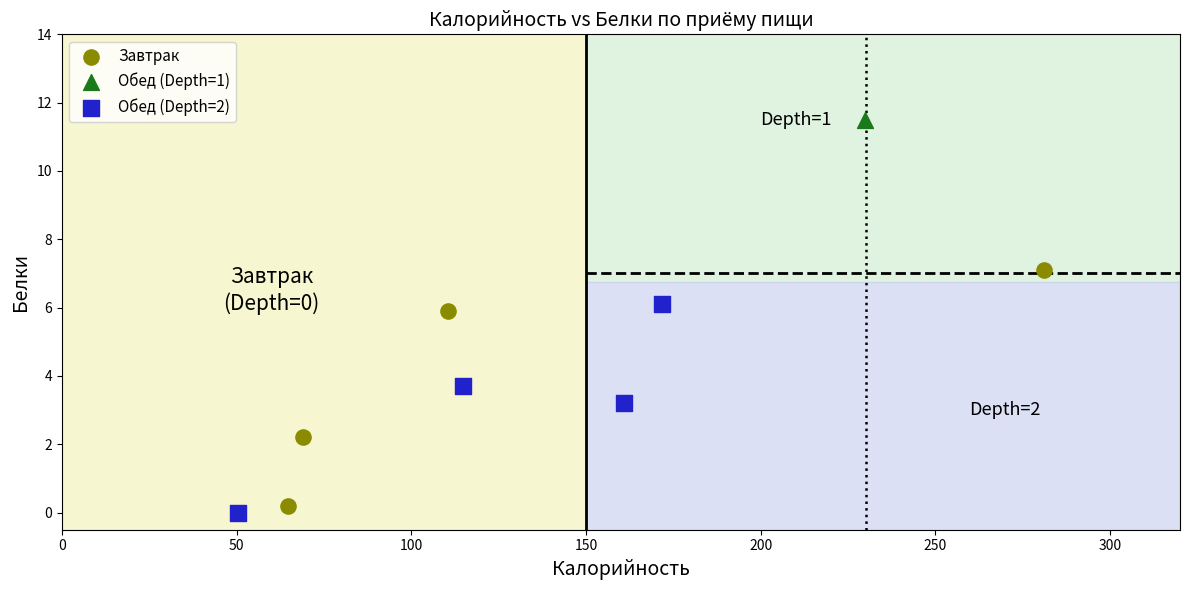

Which series reaches the maximum Y coordinate?

Обед (Depth=1)